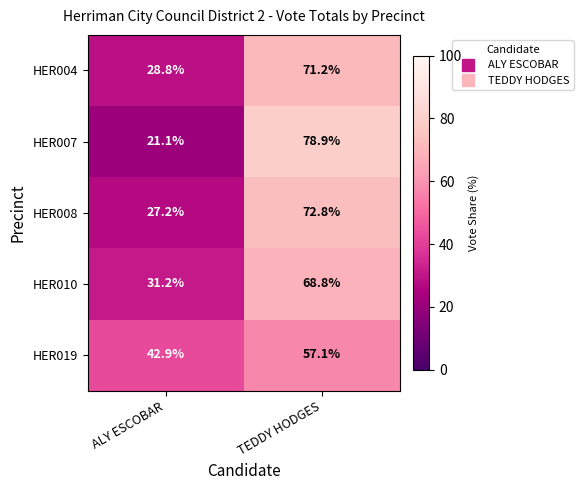

True or false: HER019 has a value of 57.1 at TEDDY HODGES.

True